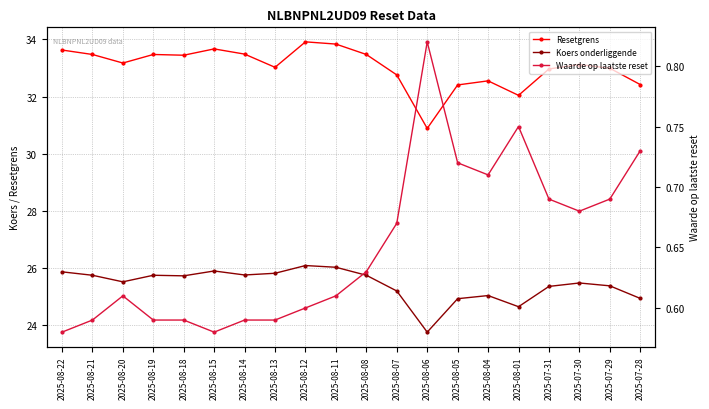

Reading right to left, what are all the values shown in this chart?

Resetgrens: 2025-07-28=32.4	2025-07-29=33.0	2025-07-30=33.1	2025-07-31=33.0	2025-08-01=32.0	2025-08-04=32.6	2025-08-05=32.4	2025-08-06=30.9	2025-08-07=32.8	2025-08-08=33.5	2025-08-11=33.8	2025-08-12=33.9	2025-08-13=33.0	2025-08-14=33.5	2025-08-15=33.7	2025-08-18=33.4	2025-08-19=33.5	2025-08-20=33.2	2025-08-21=33.5	2025-08-22=33.6
Koers onderliggende: 2025-07-28=24.9	2025-07-29=25.4	2025-07-30=25.5	2025-07-31=25.4	2025-08-01=24.6	2025-08-04=25.0	2025-08-05=24.9	2025-08-06=23.8	2025-08-07=25.2	2025-08-08=25.8	2025-08-11=26.0	2025-08-12=26.1	2025-08-13=25.8	2025-08-14=25.8	2025-08-15=25.9	2025-08-18=25.7	2025-08-19=25.8	2025-08-20=25.5	2025-08-21=25.8	2025-08-22=25.9
Waarde op laatste reset: 2025-07-28=0.7	2025-07-29=0.7	2025-07-30=0.7	2025-07-31=0.7	2025-08-01=0.8	2025-08-04=0.7	2025-08-05=0.7	2025-08-06=0.8	2025-08-07=0.7	2025-08-08=0.6	2025-08-11=0.6	2025-08-12=0.6	2025-08-13=0.6	2025-08-14=0.6	2025-08-15=0.6	2025-08-18=0.6	2025-08-19=0.6	2025-08-20=0.6	2025-08-21=0.6	2025-08-22=0.6